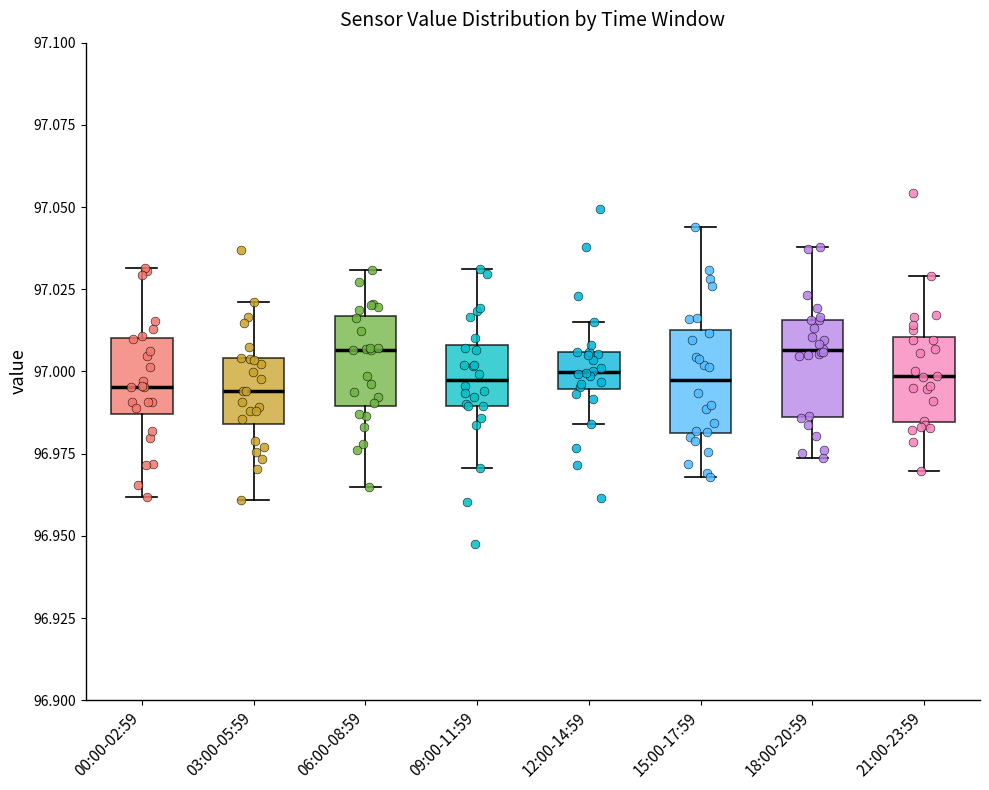

Reading left to right, transcribe this box plot: for each box, give where its median line is, the range the box spans, and where its two whiskers end, as read against the y-axis. The values are not printed on the chart, so give them approximately, as read against the axis.

00:00-02:59: median 96.995, box 96.985 to 97.010, whiskers 96.960 to 97.030
03:00-05:59: median 96.995, box 96.985 to 97.005, whiskers 96.960 to 97.020
06:00-08:59: median 97.005, box 96.990 to 97.015, whiskers 96.965 to 97.030
09:00-11:59: median 96.995, box 96.990 to 97.010, whiskers 96.970 to 97.030
12:00-14:59: median 97.000, box 96.995 to 97.005, whiskers 96.985 to 97.015
15:00-17:59: median 96.995, box 96.980 to 97.015, whiskers 96.970 to 97.045
18:00-20:59: median 97.005, box 96.985 to 97.015, whiskers 96.975 to 97.040
21:00-23:59: median 97.000, box 96.985 to 97.010, whiskers 96.970 to 97.030